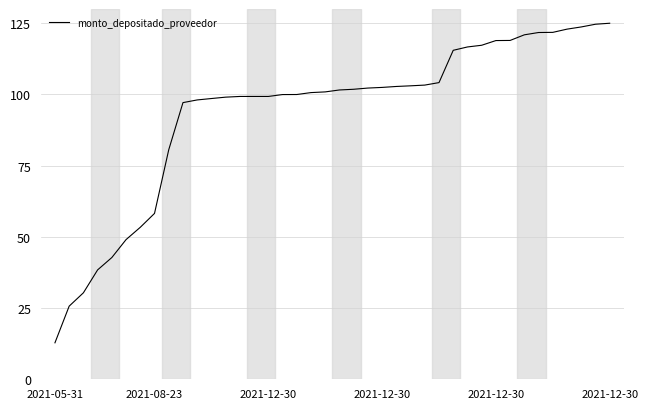

What is the difference between the maximum and minimum values?

112.2